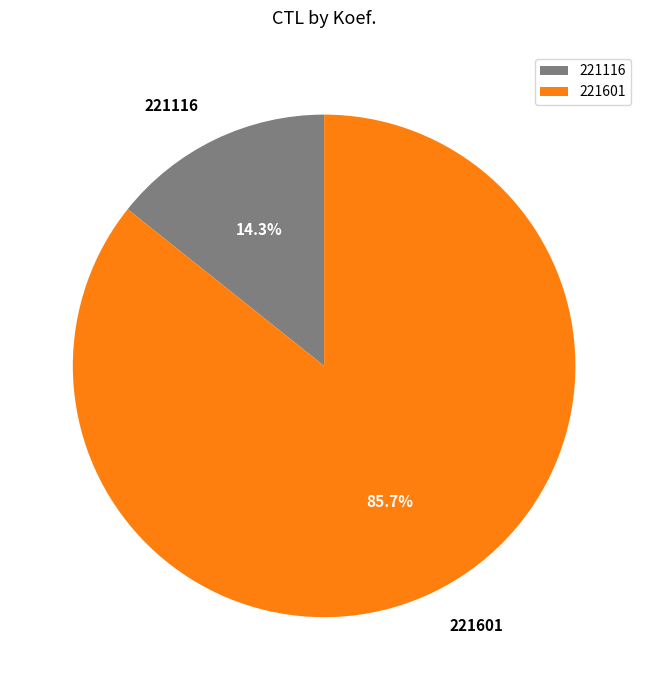

Is it true that 221116 is 6% of the pie?

False